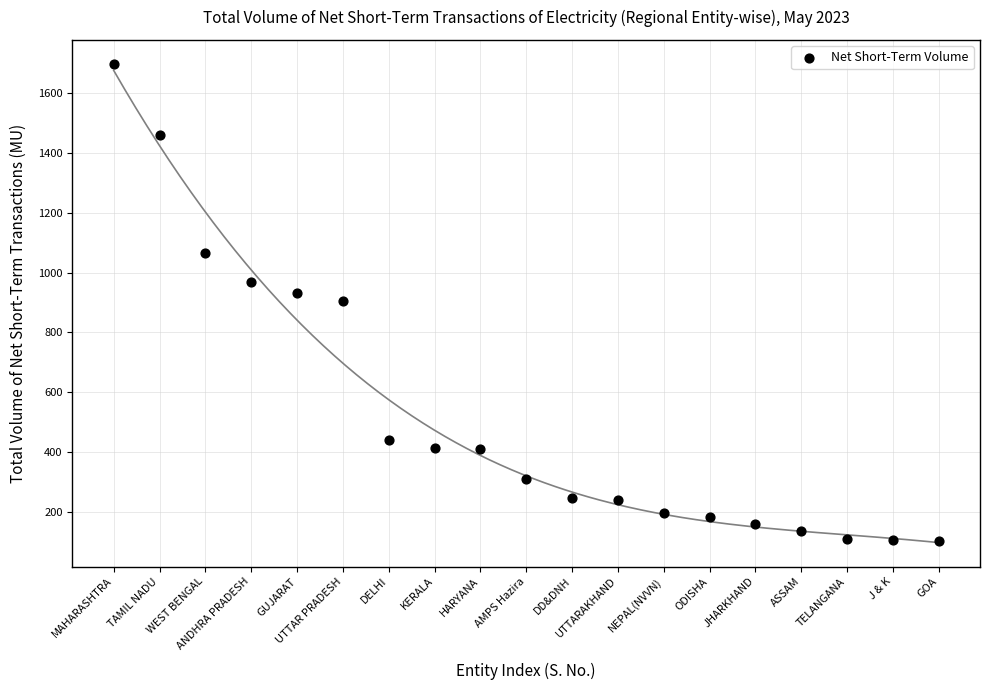

What is the range of X values (max minus min)?

18.0